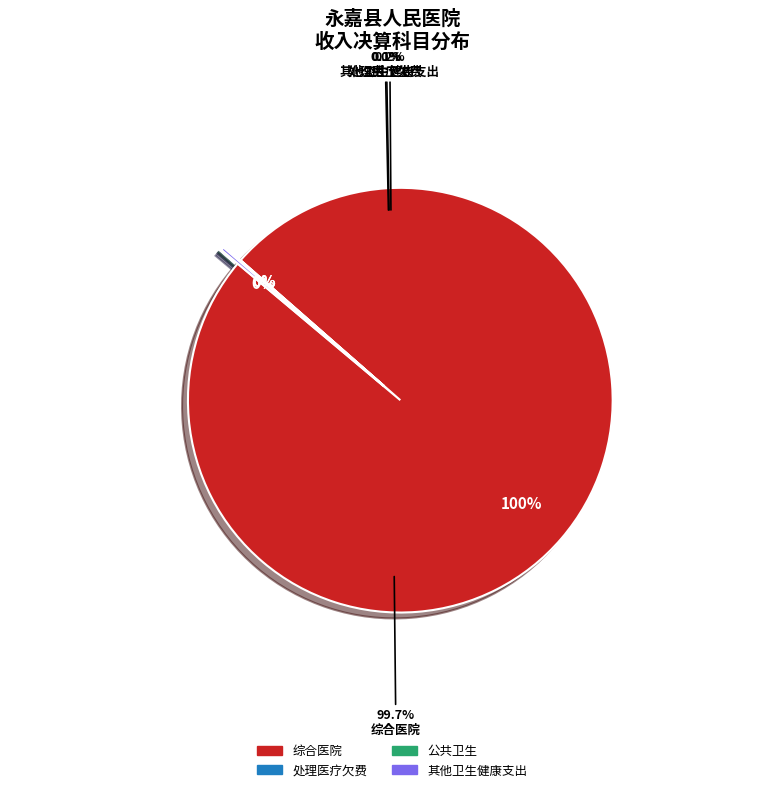

Does 综合医院 represent more than half of the total?

Yes